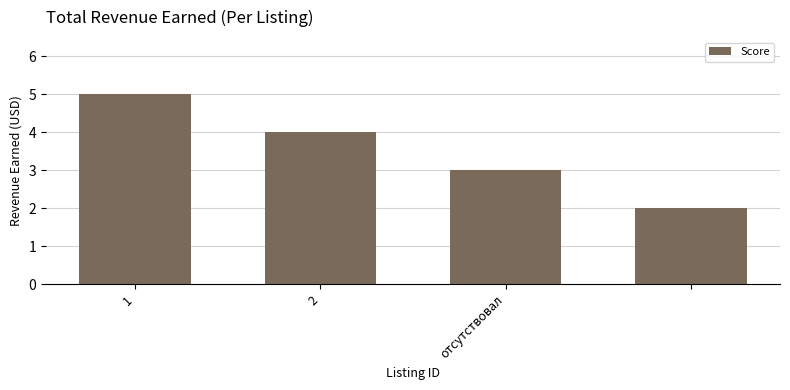

What is the value of the 1st bar from the left?

5